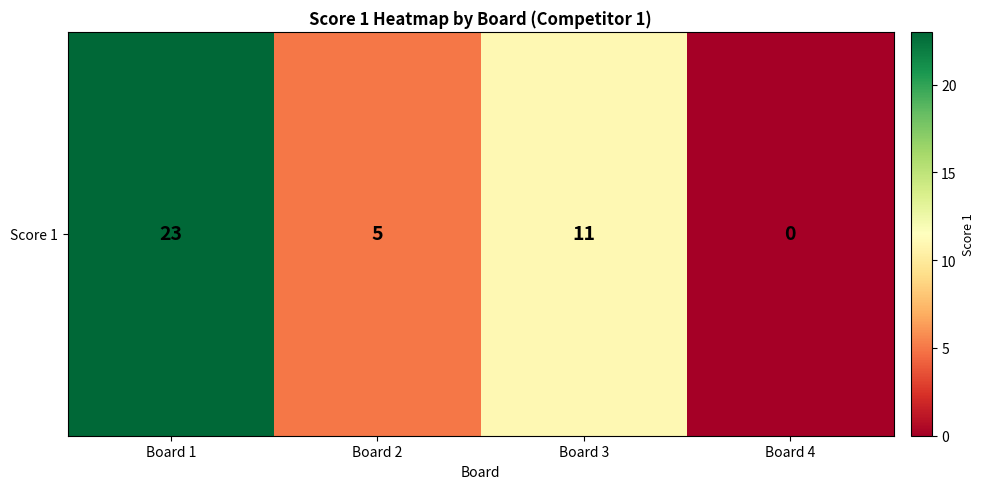

Reading left to right, transcribe all the data shown in this chart.

23	5	11	0